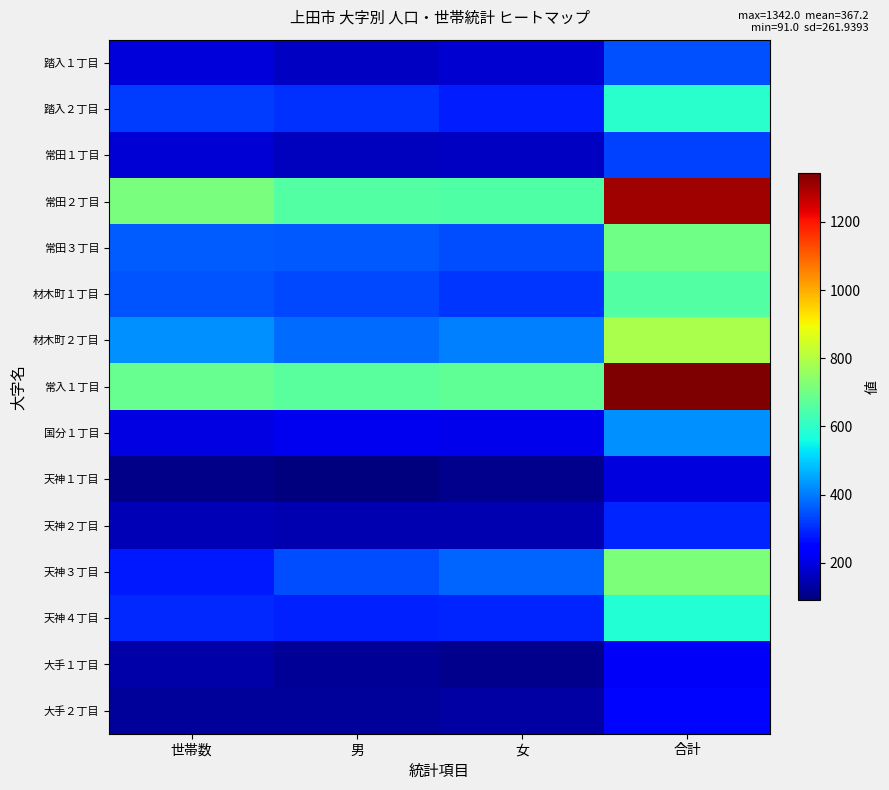

At 世帯数, list the series in order from smallest to largest.

天神１丁目, 大手２丁目, 大手１丁目, 天神２丁目, 常田１丁目, 踏入１丁目, 国分１丁目, 天神３丁目, 天神４丁目, 踏入２丁目, 材木町１丁目, 常田３丁目, 材木町２丁目, 常入１丁目, 常田２丁目